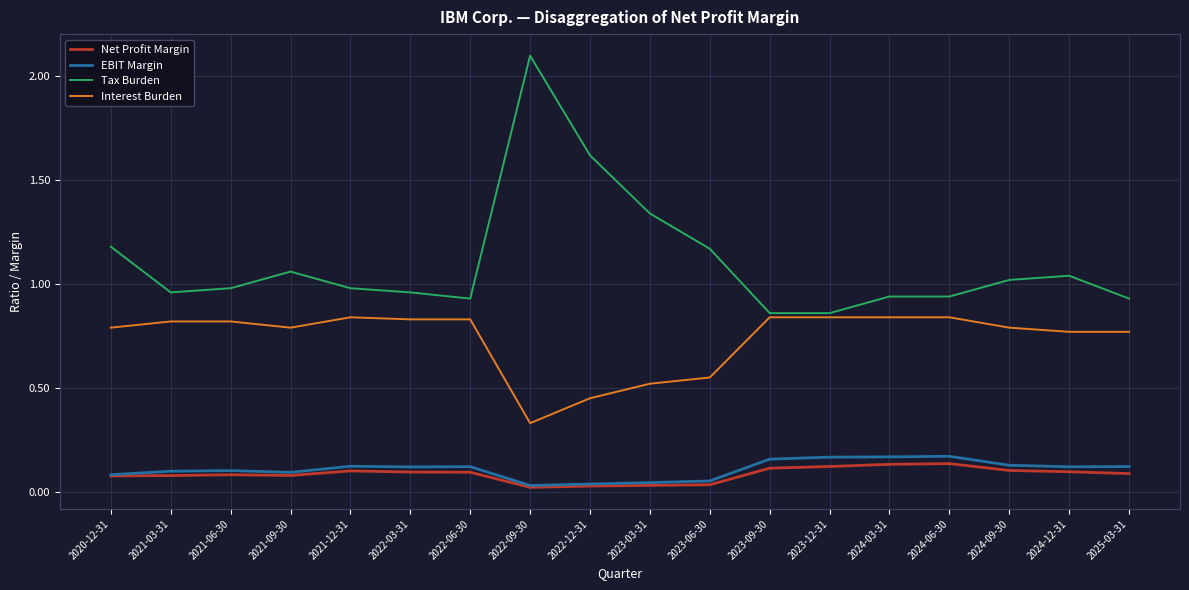

Which series has the widest spread of values?

Tax Burden